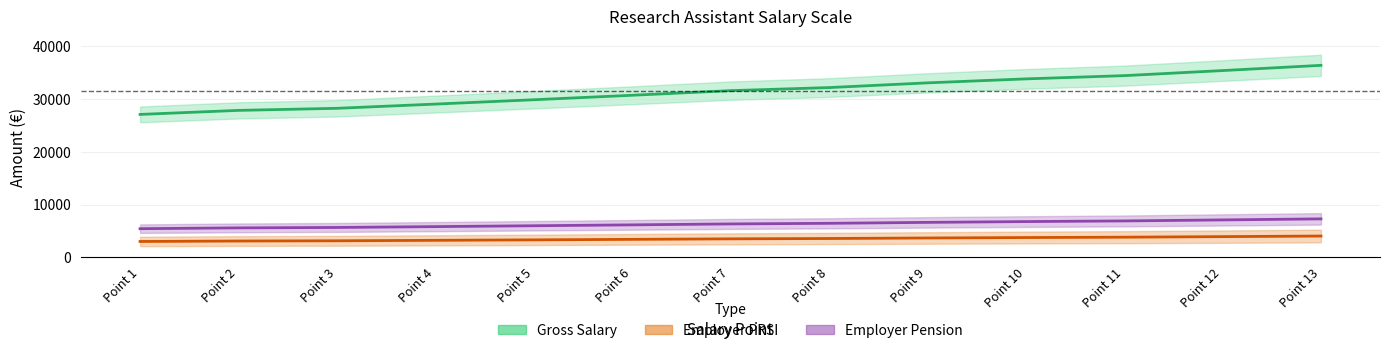

At how many categories does at least one series exceed 36086?

1